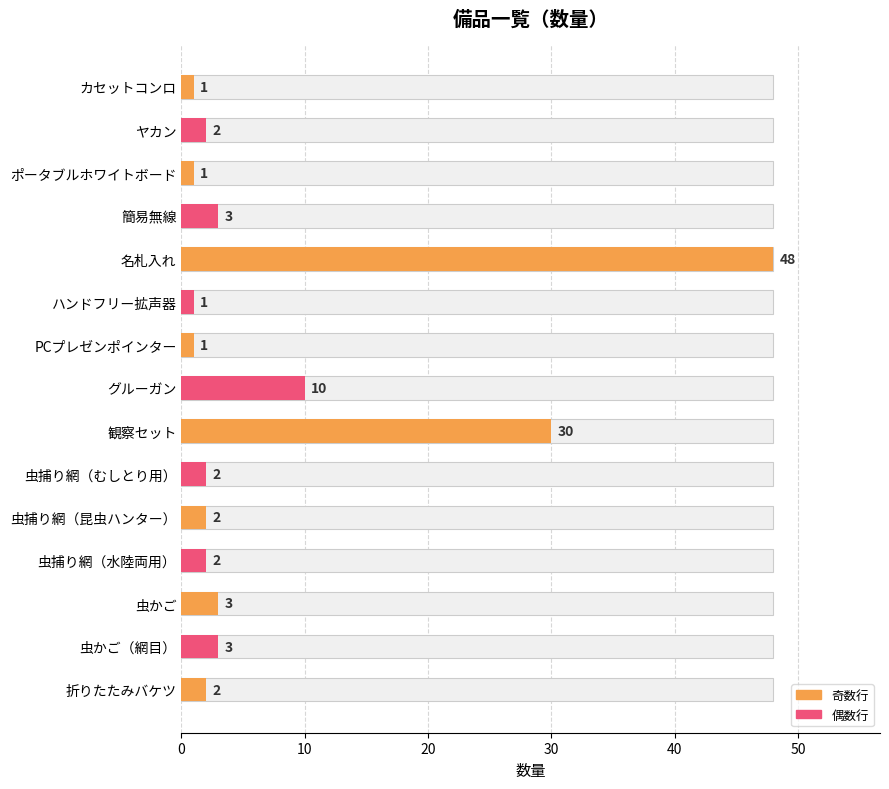

The chart shows a value of 1 at ハンドフリー拡声器. True or false?

False